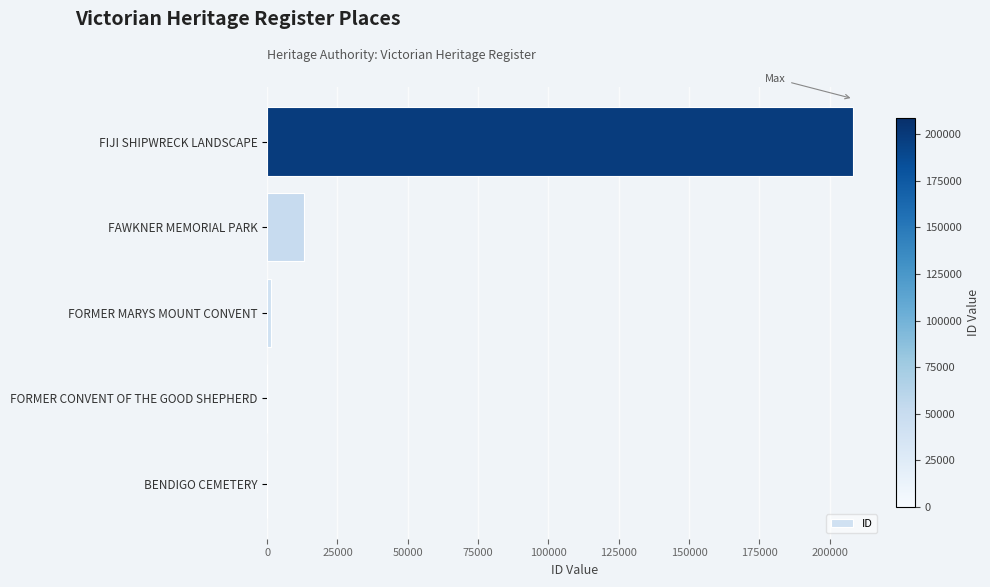

At which category does the chart reach its peak across all series?

FIJI SHIPWRECK LANDSCAPE